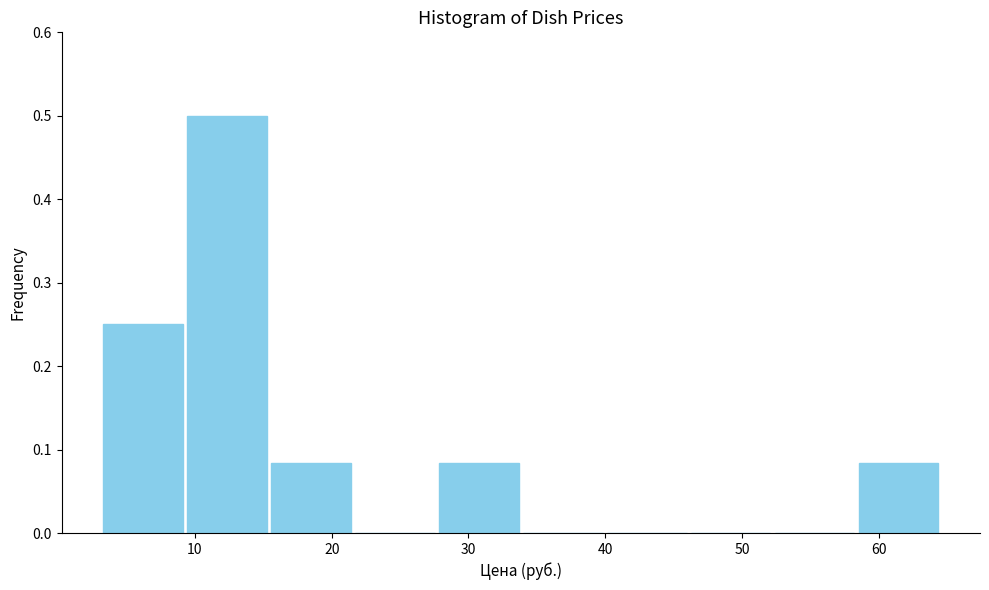

What is the height of the bar covering 28 to 34 on the x-axis? Neither the bar edges nor the heights are printed on the chart, so give them approximately, as read against the axes.

0.08